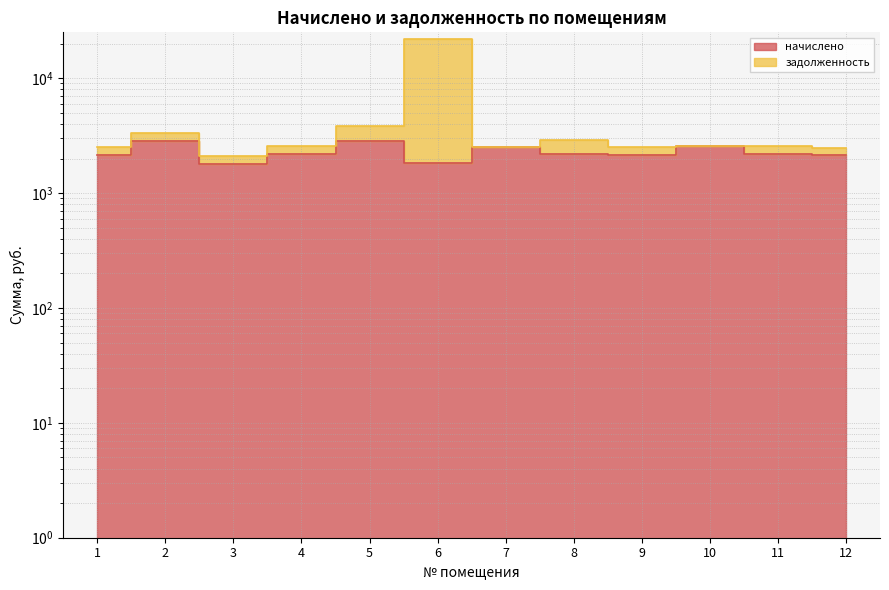

At which category is the sum across all series the highest?

6